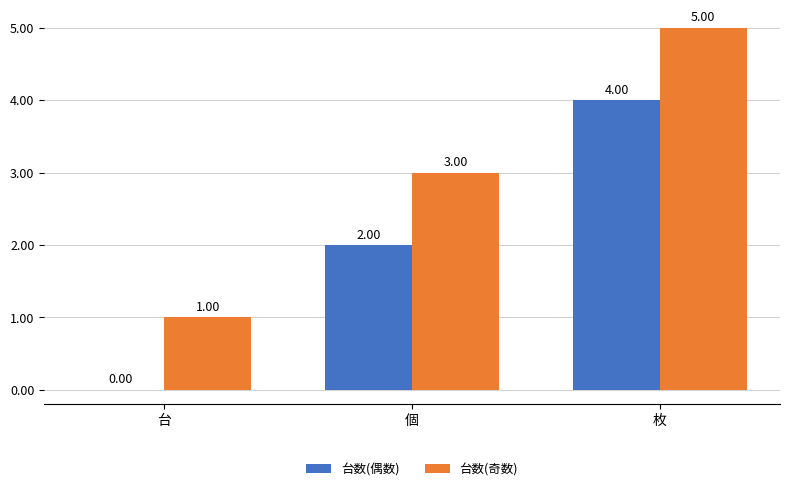

At which category is the sum across all series the highest?

枚